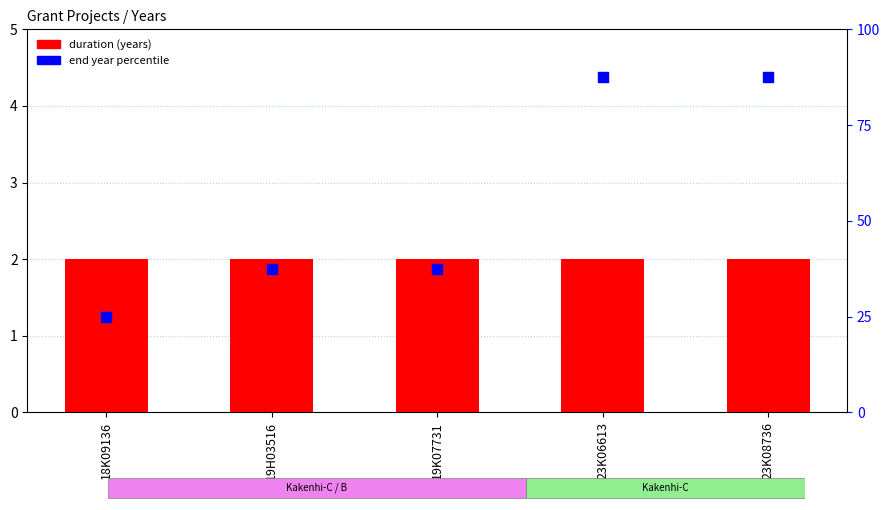

Which series has the widest spread of Y values?

end year percentile